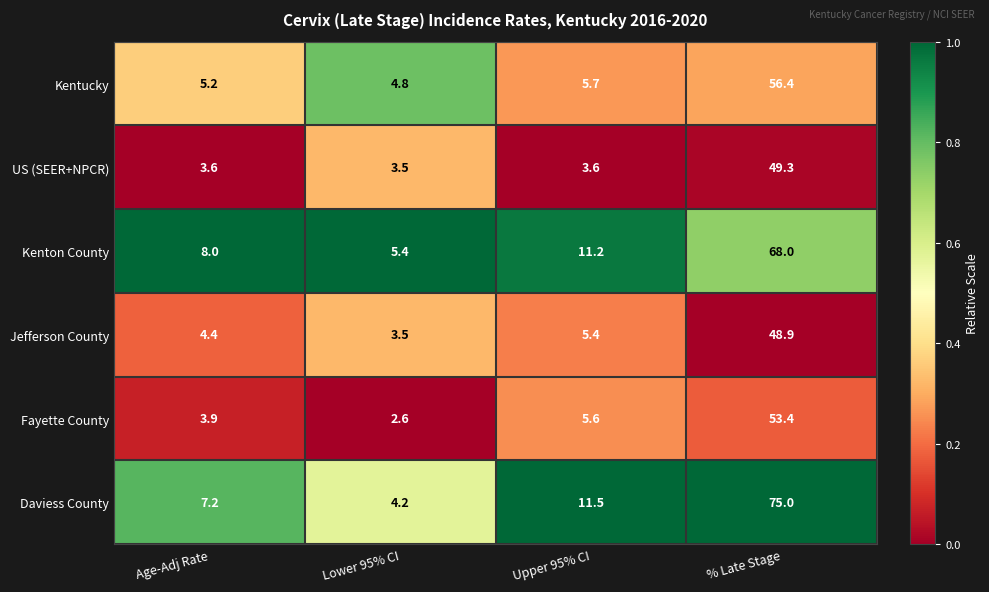

Reading left to right, list all the values displayed in this chart.

Kentucky: Age-Adj Rate=5.2	Lower 95% CI=4.8	Upper 95% CI=5.7	% Late Stage=56.4
US (SEER+NPCR): Age-Adj Rate=3.6	Lower 95% CI=3.5	Upper 95% CI=3.6	% Late Stage=49.3
Kenton County: Age-Adj Rate=8.0	Lower 95% CI=5.4	Upper 95% CI=11.2	% Late Stage=68.0
Jefferson County: Age-Adj Rate=4.4	Lower 95% CI=3.5	Upper 95% CI=5.4	% Late Stage=48.9
Fayette County: Age-Adj Rate=3.9	Lower 95% CI=2.6	Upper 95% CI=5.6	% Late Stage=53.4
Daviess County: Age-Adj Rate=7.2	Lower 95% CI=4.2	Upper 95% CI=11.5	% Late Stage=75.0